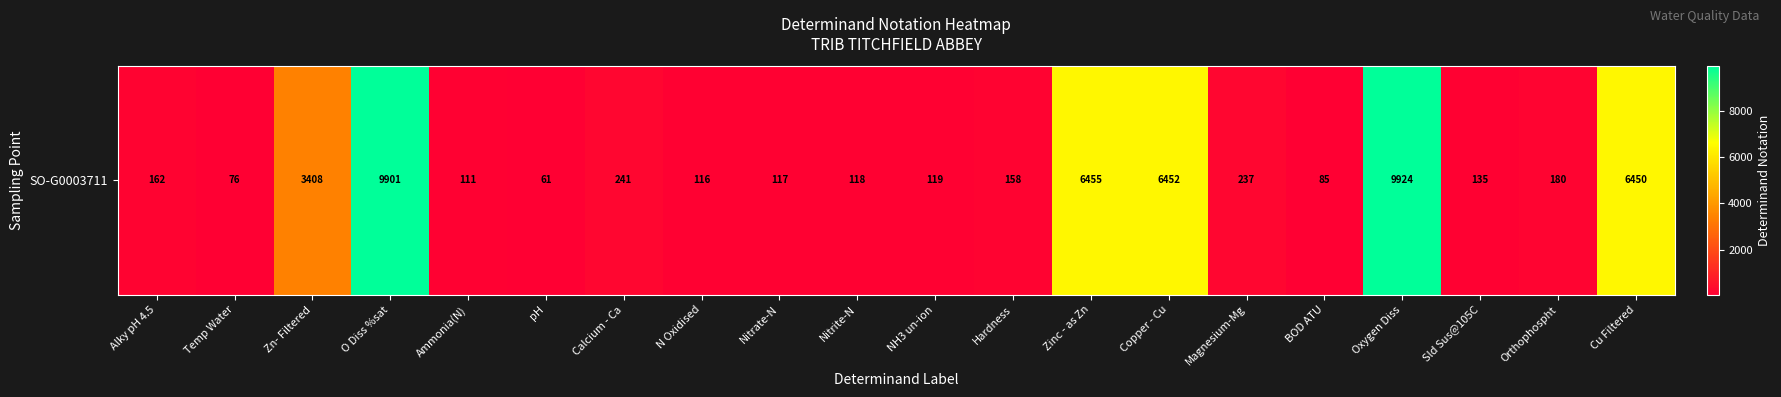

How many data points are less than 162?

10